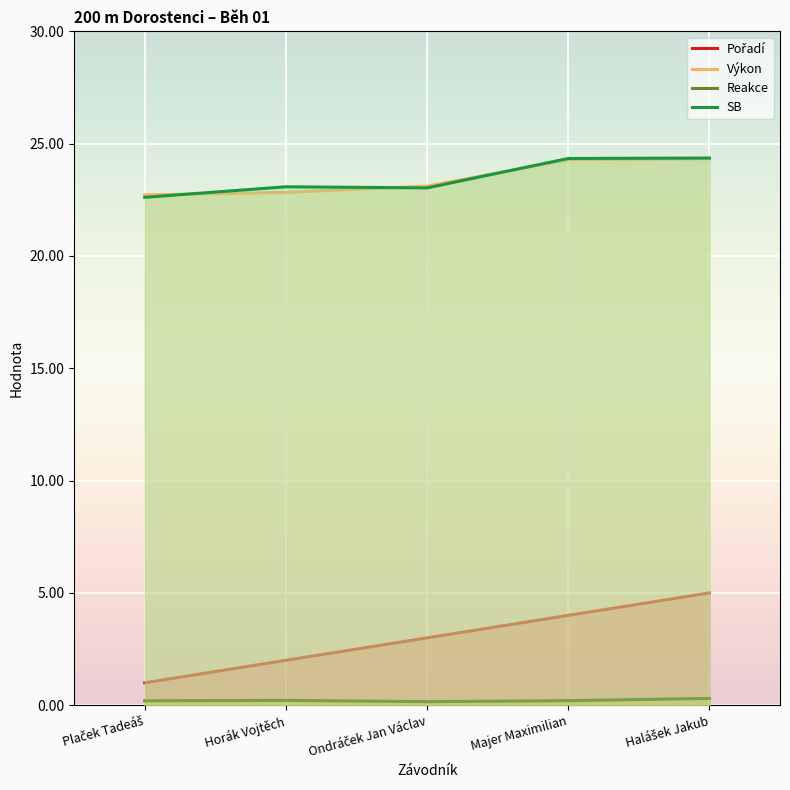

How many categories are shown in the chart?

5